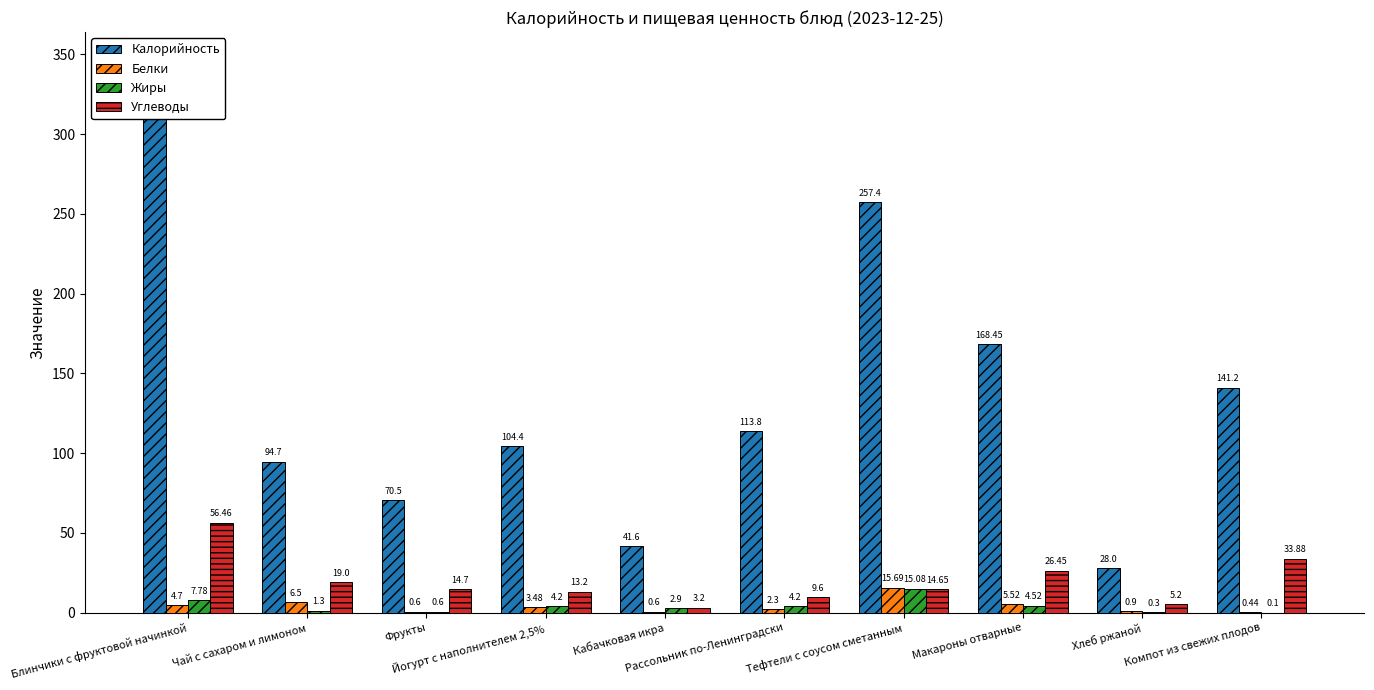

What is the label of the 7th bar from the left?

Тефтели с соусом сметанным